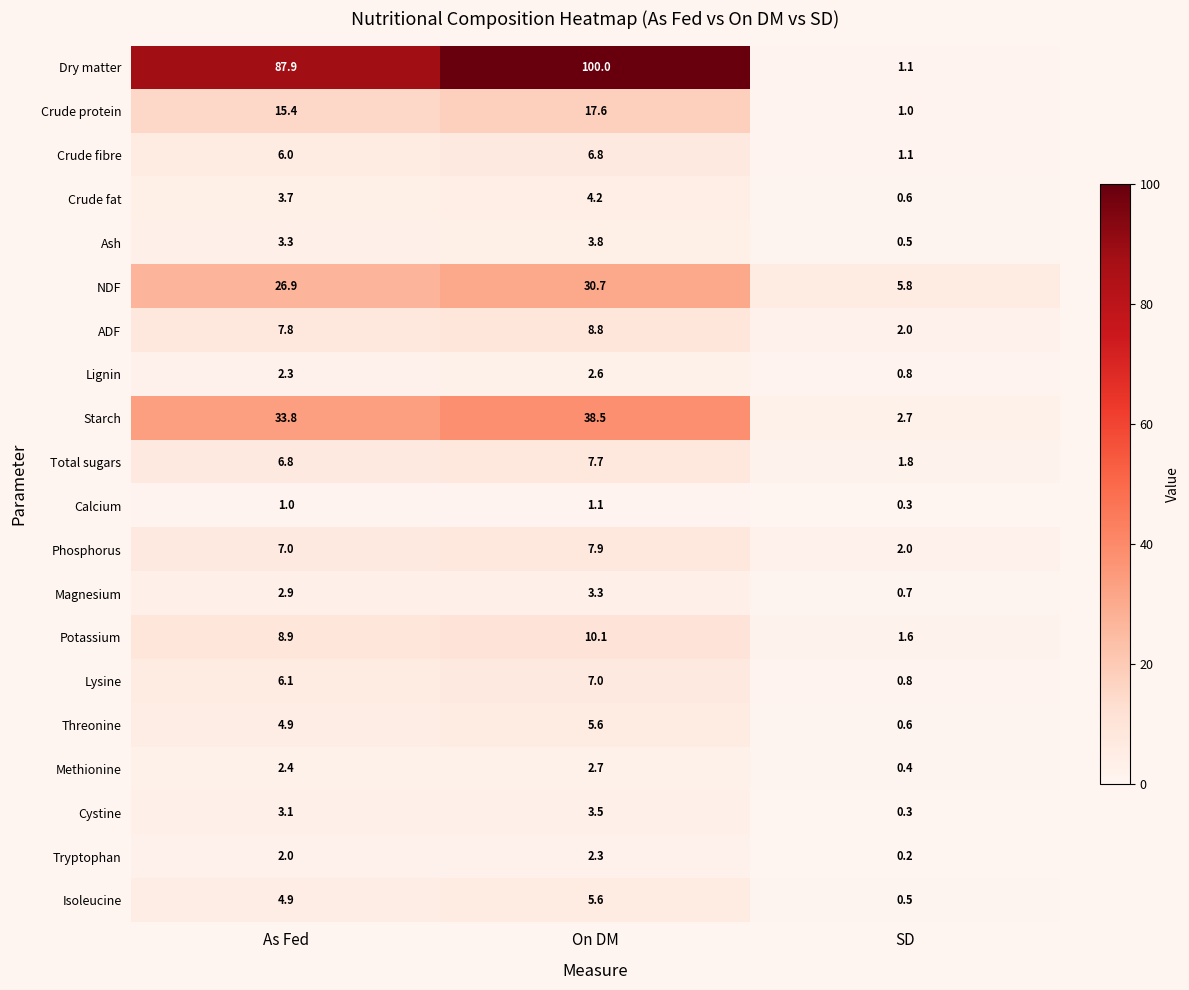

What is the difference between the maximum and minimum values in the ADF series?

6.8